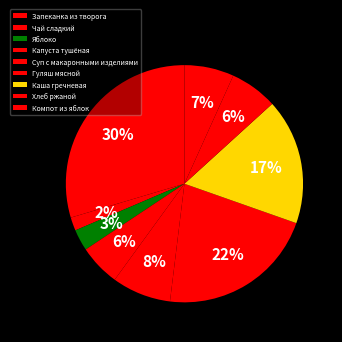

Rank the categories by value from lowest to highest.

Чай сладкий, Яблоко, Капуста тушёная, Хлеб ржаной, Компот из яблок, Суп с макаронными изделиями, Каша гречневая, Гуляш мясной, Запеканка из творога